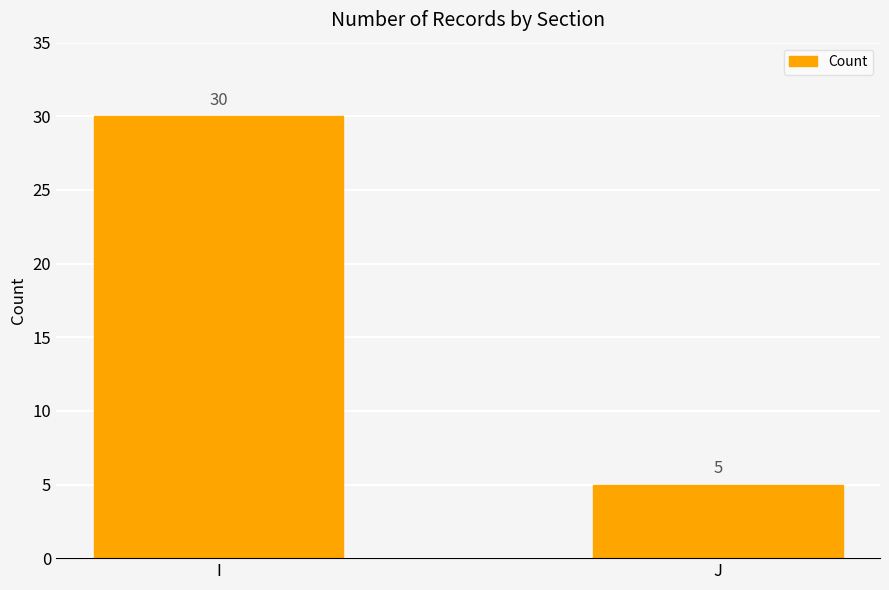

Which category has the lowest value across all series?

J